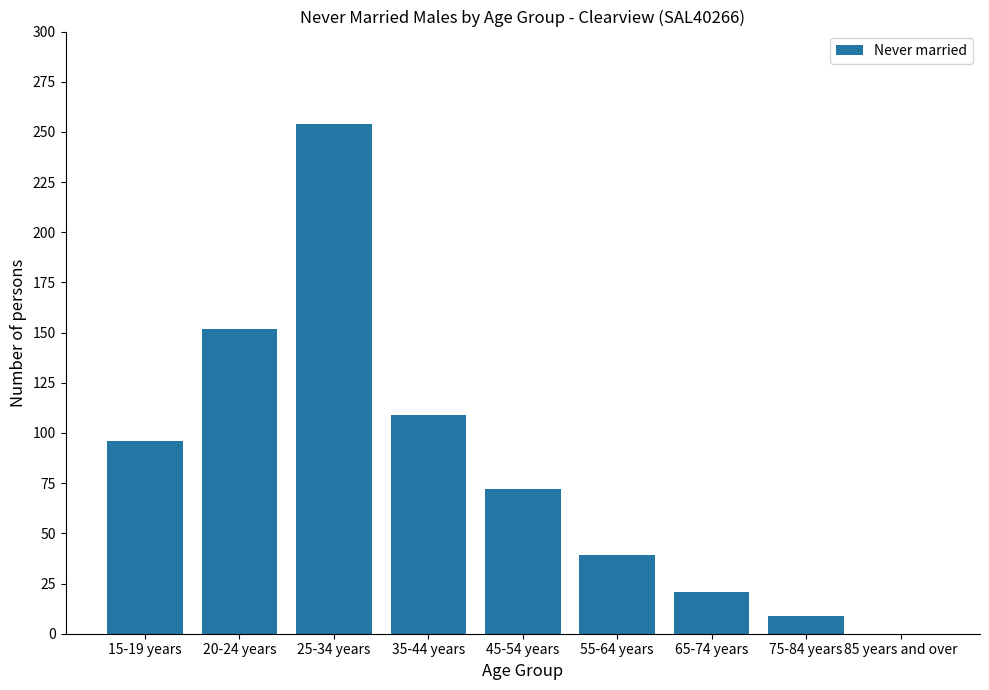

Where is the data nearest to the value 127?

35-44 years